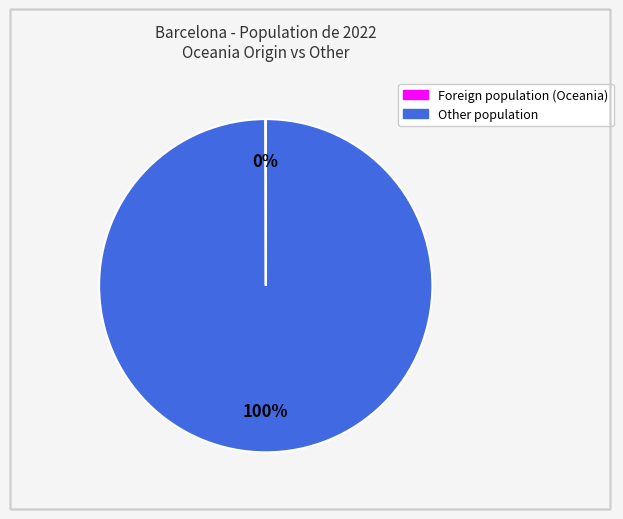

Is there any slice that represents more than half of the pie?

Yes